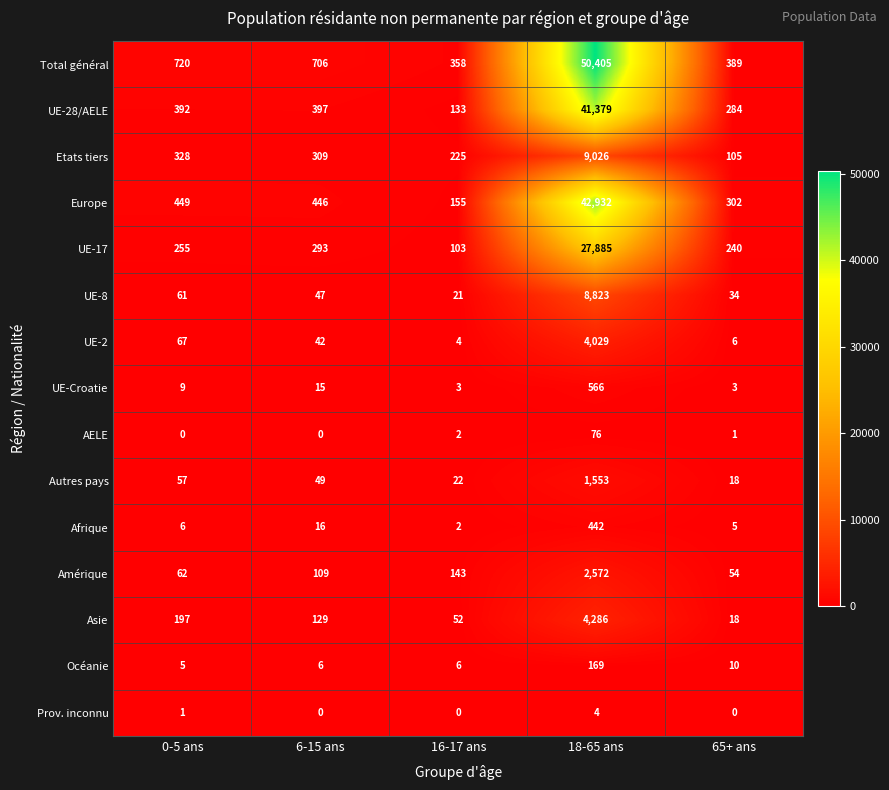

Is it true that UE-8 equals 47 at 6-15 ans?

True